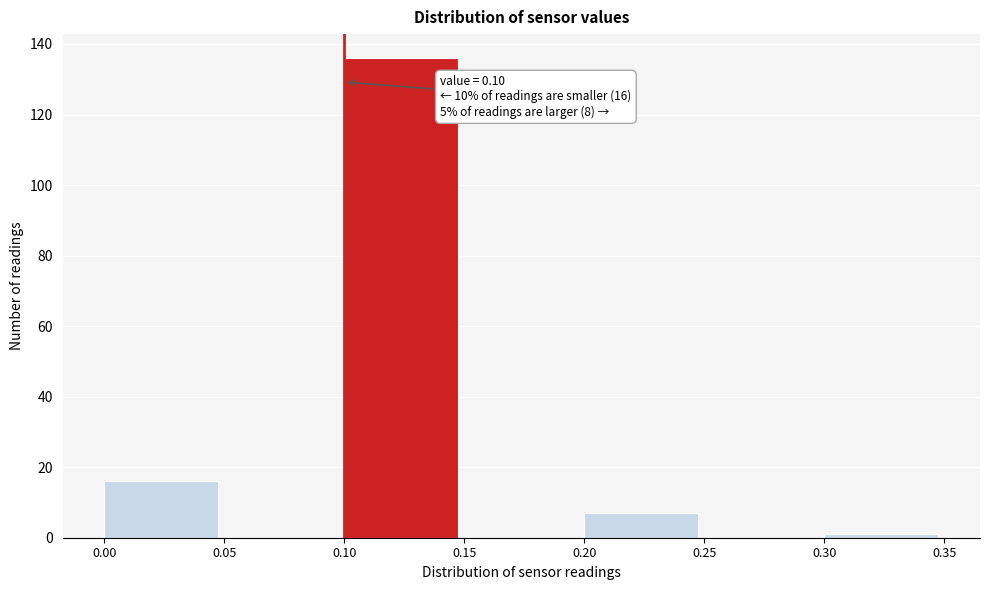

Over which range of the x-axis is the bar tallest?

0.10 to 0.15